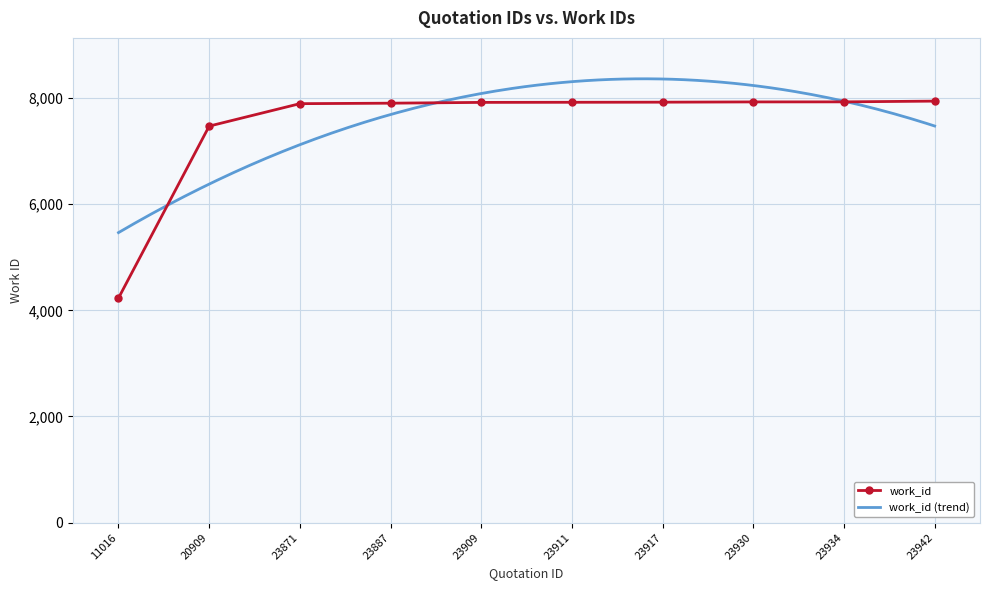

Rank the categories by value from lowest to highest.

11016, 20909, 23871, 23887, 23909, 23911, 23917, 23930, 23934, 23942